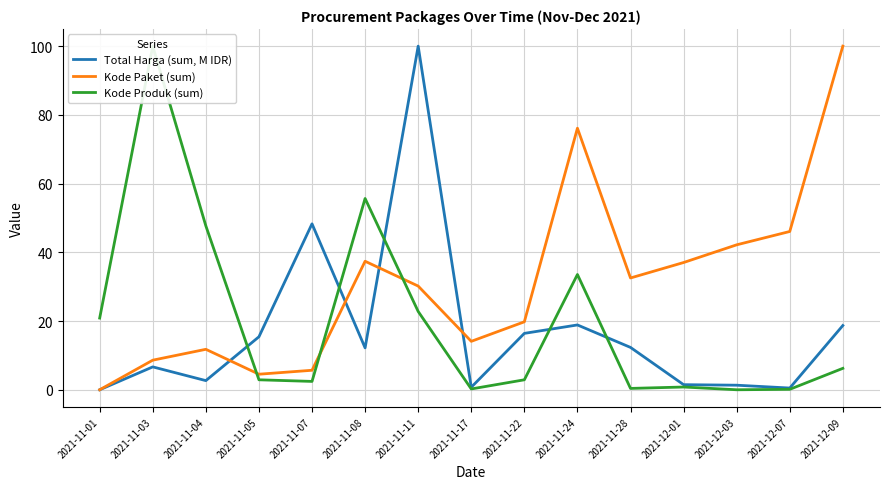

What are all the series names shown in the legend?

Total Harga (sum, M IDR), Kode Paket (sum), Kode Produk (sum)